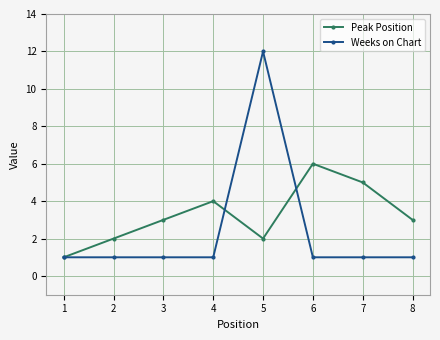

At which category is the sum across all series the highest?

5